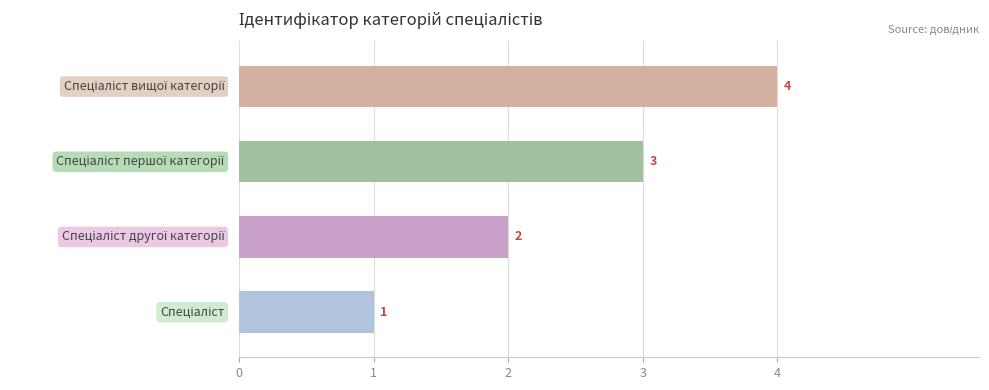

How many bars are there in total?

4